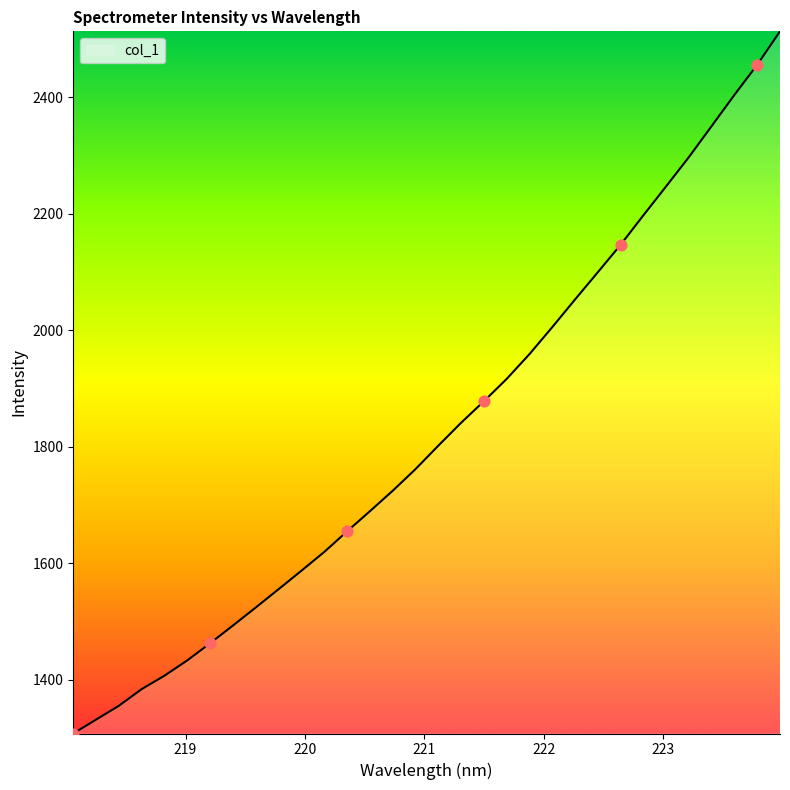

What is the minimum value shown in the chart?

1308.0